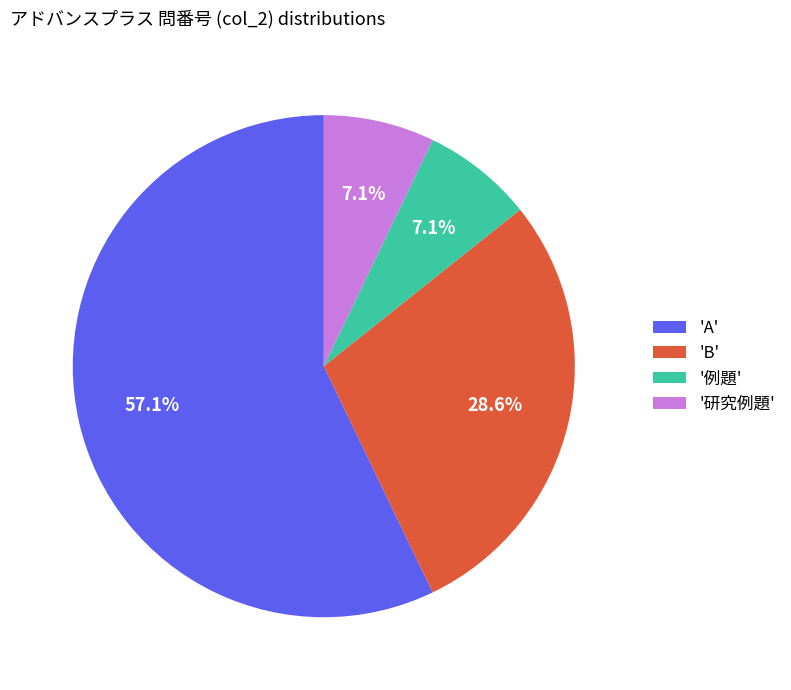

Between '例題' and 'A', which is larger?

'A'